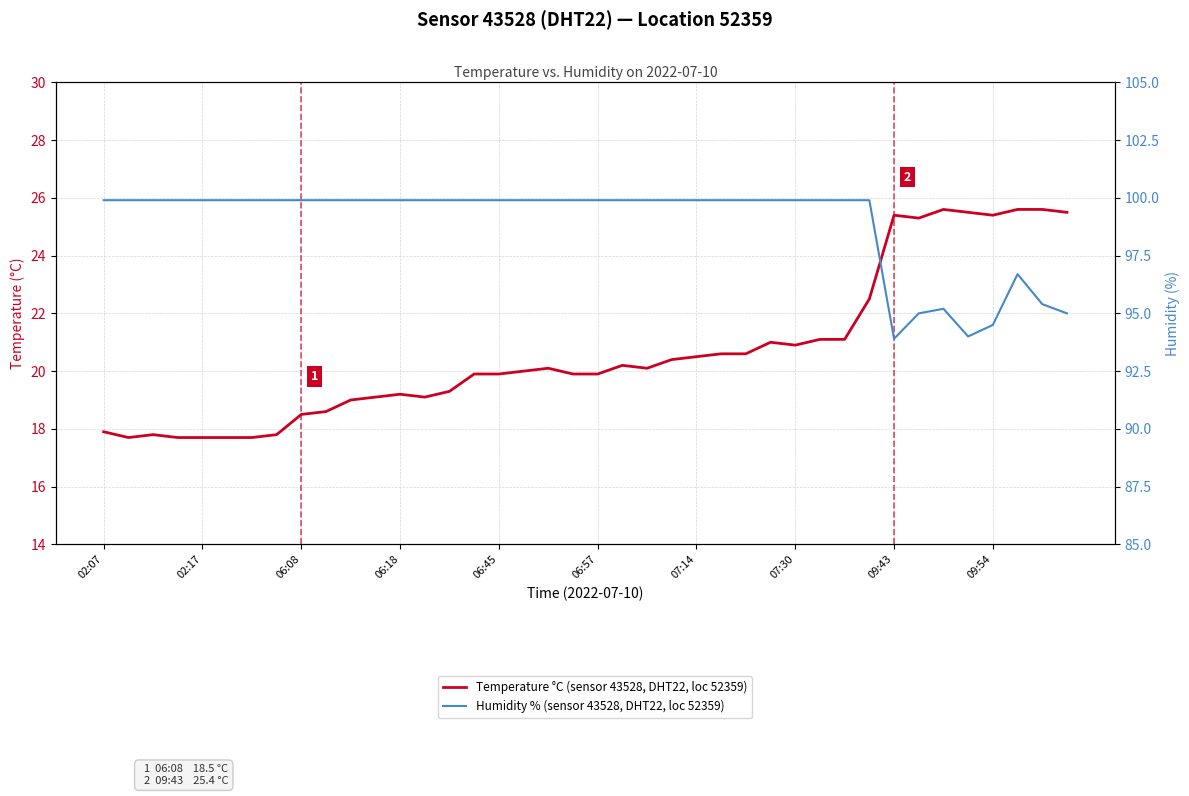

True or false: Humidity % (sensor 43528, DHT22, loc 52359) has more than 1 points higher than both neighbors.

True